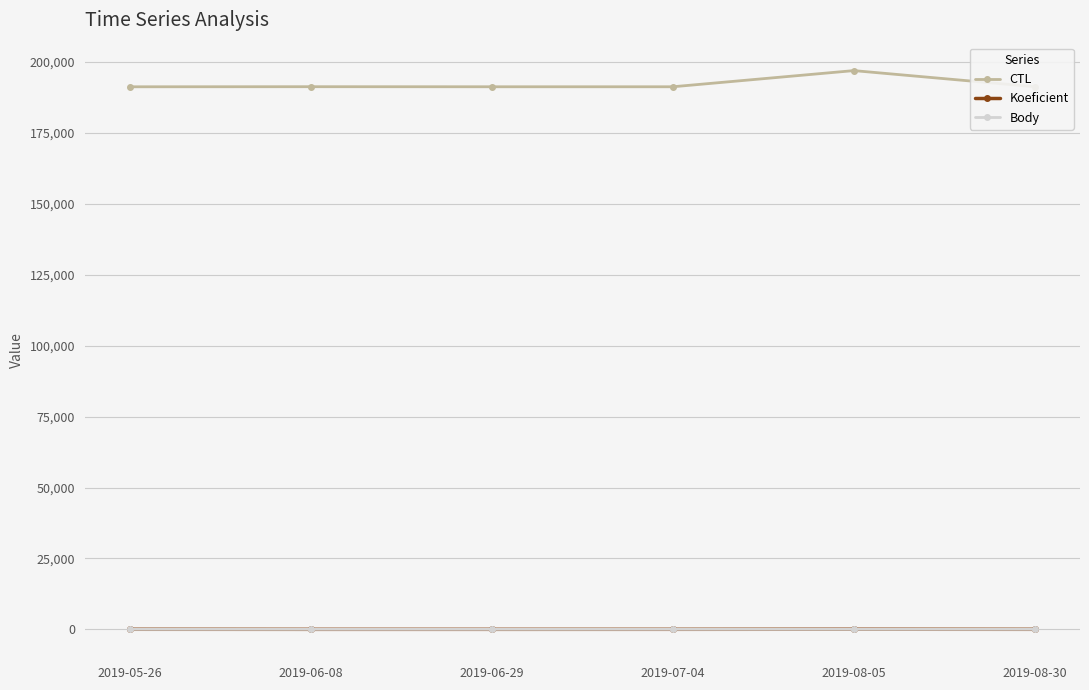

How many lines are shown in the chart?

3